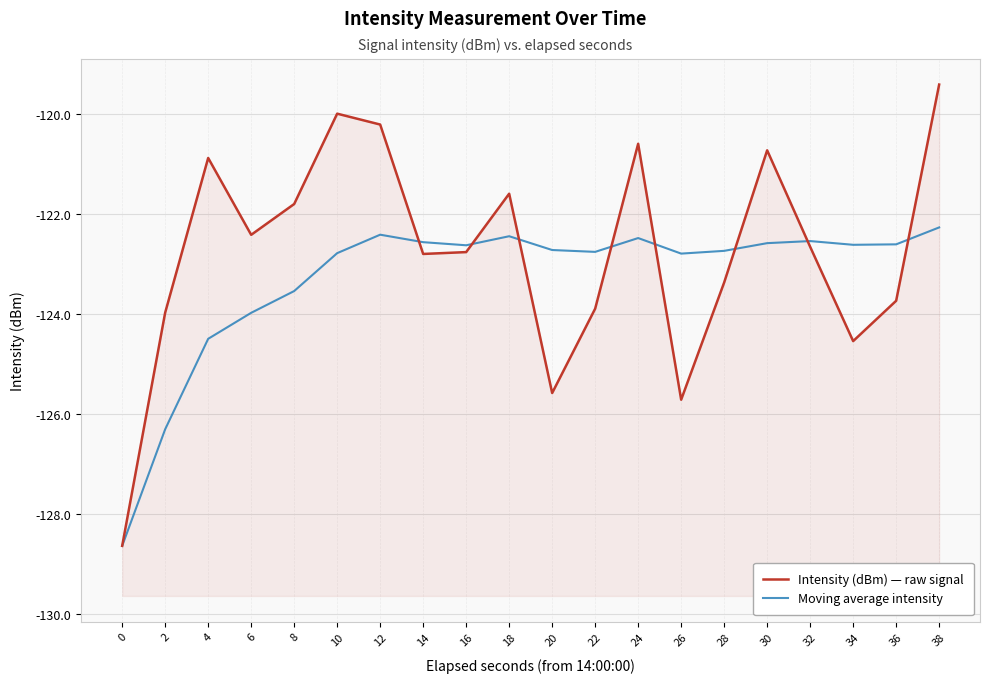

Which series changed the most between 2 and 34?

Moving average intensity